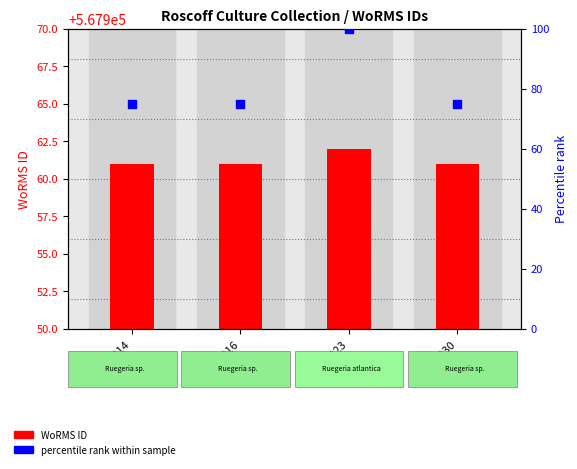

What is the total value across all series at RCC6023?

568062